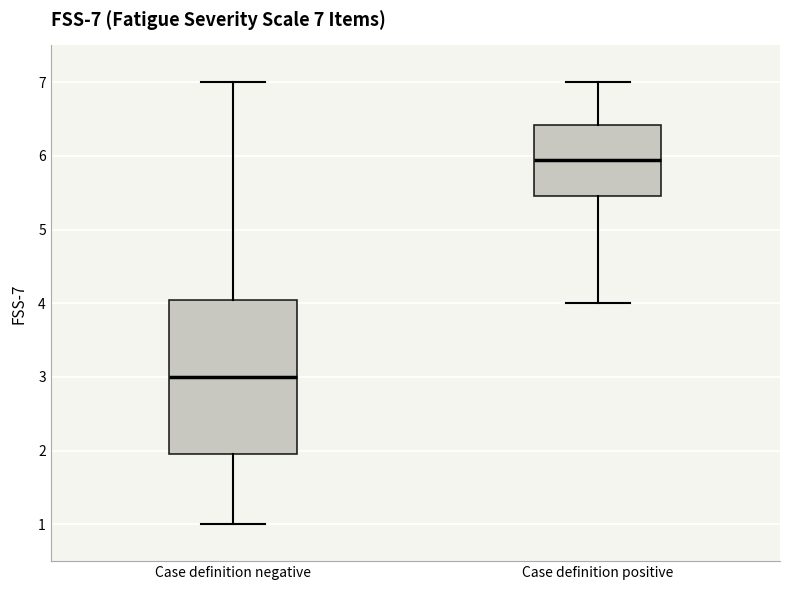

Which box has the highest median line?

Case definition positive